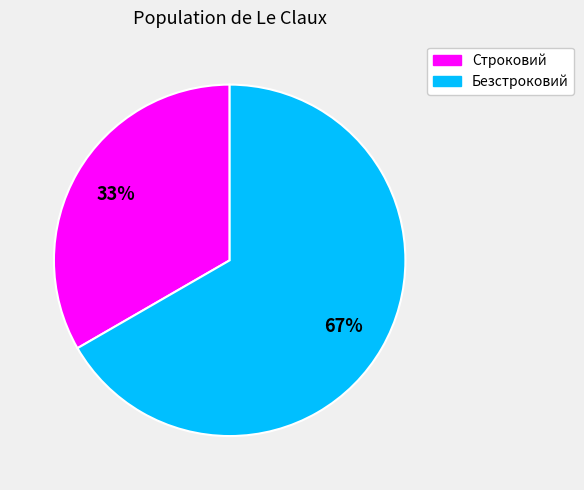

To the nearest percent, what percentage of the pie is Строковий?

33%